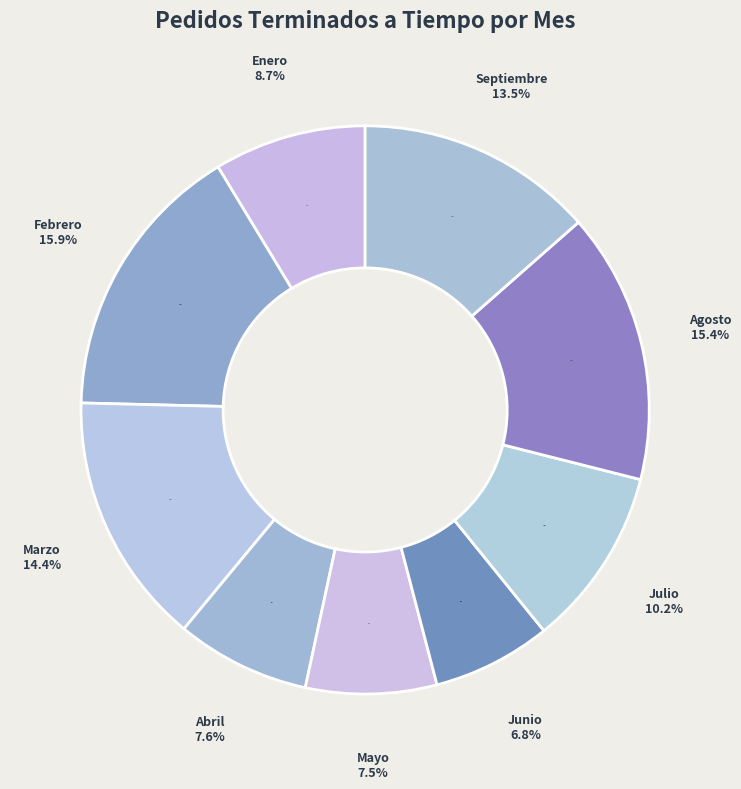

True or false: Septiembre accounts for 1% of the total.

False